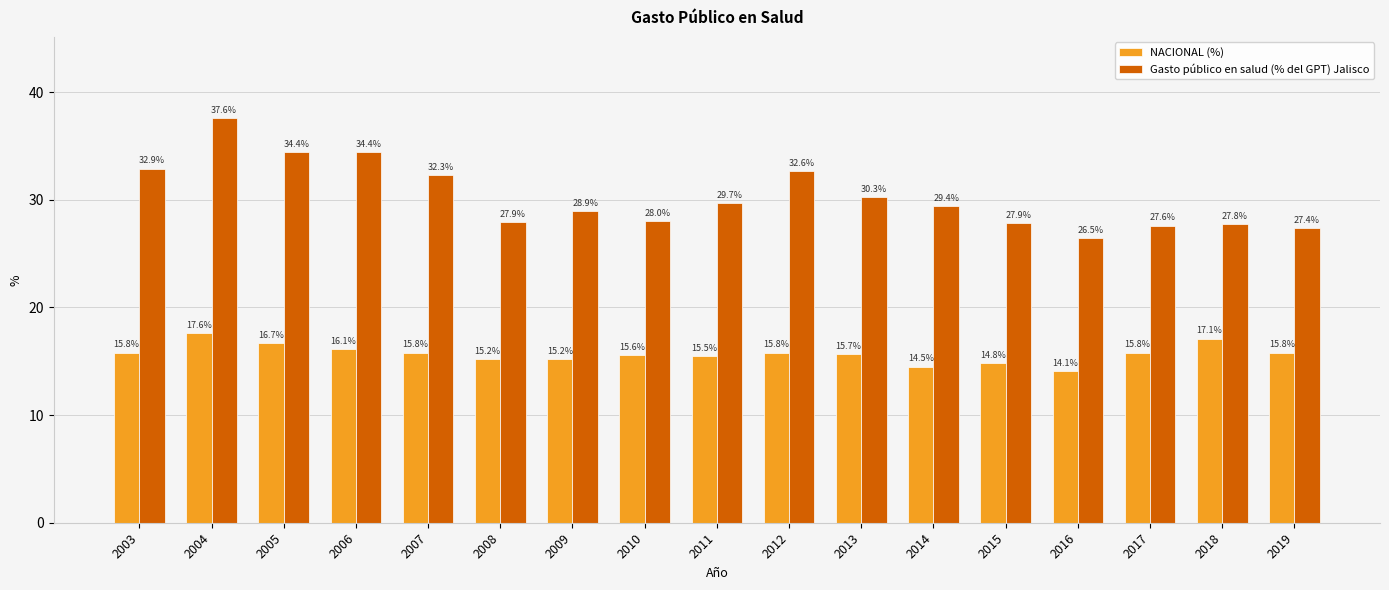

Between 2010 and 2013, which series saw the biggest shift?

Gasto público en salud (% del GPT) Jalisco